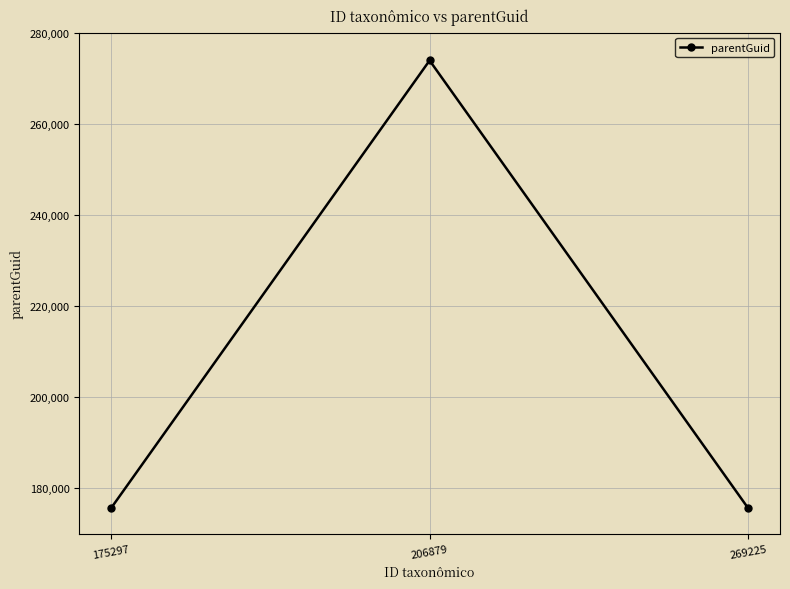

Is this an area chart (filled region under the line)?

No